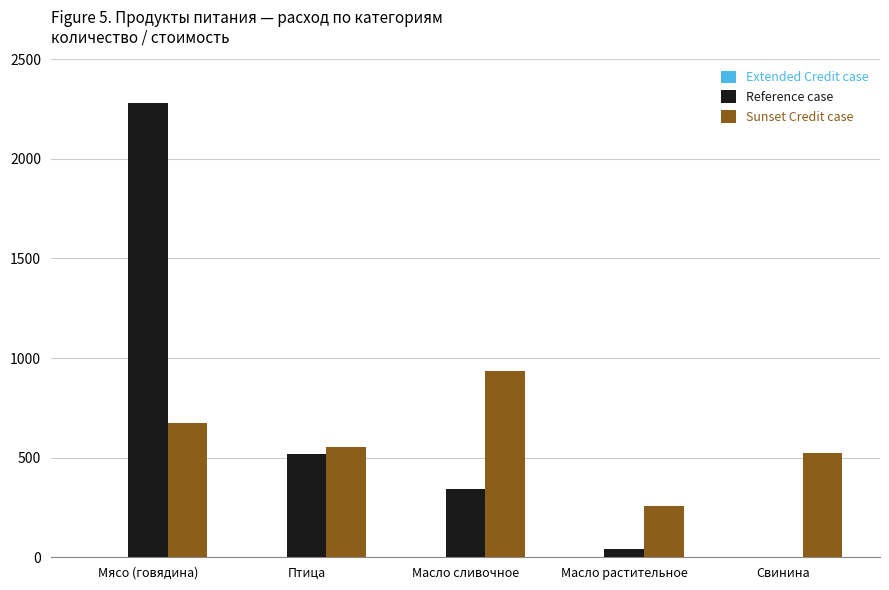

How many values in Reference case are above zero?

4